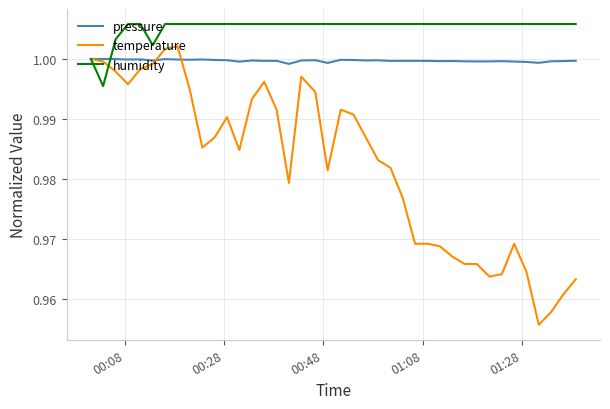

List the series in order of their overall mean, lowest first.

temperature, pressure, humidity